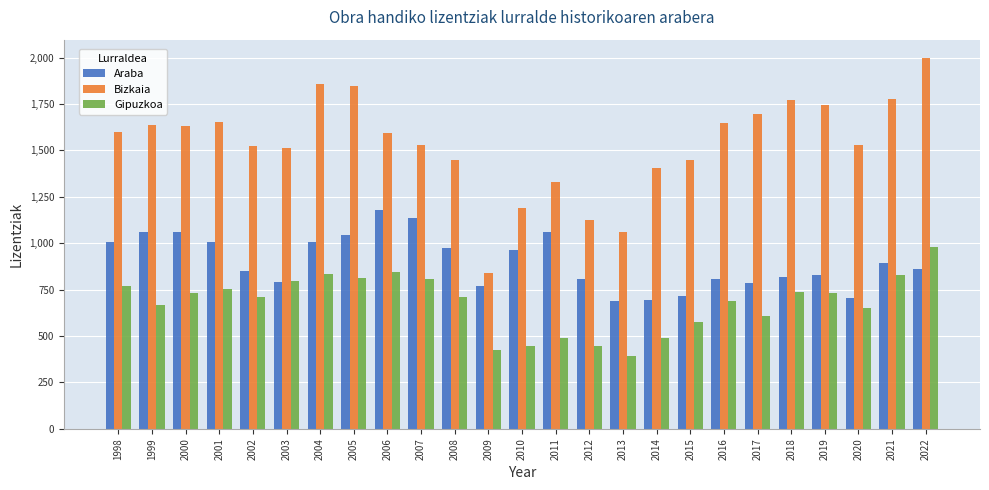

List the series in order of their overall mean, highest first.

Bizkaia, Araba, Gipuzkoa